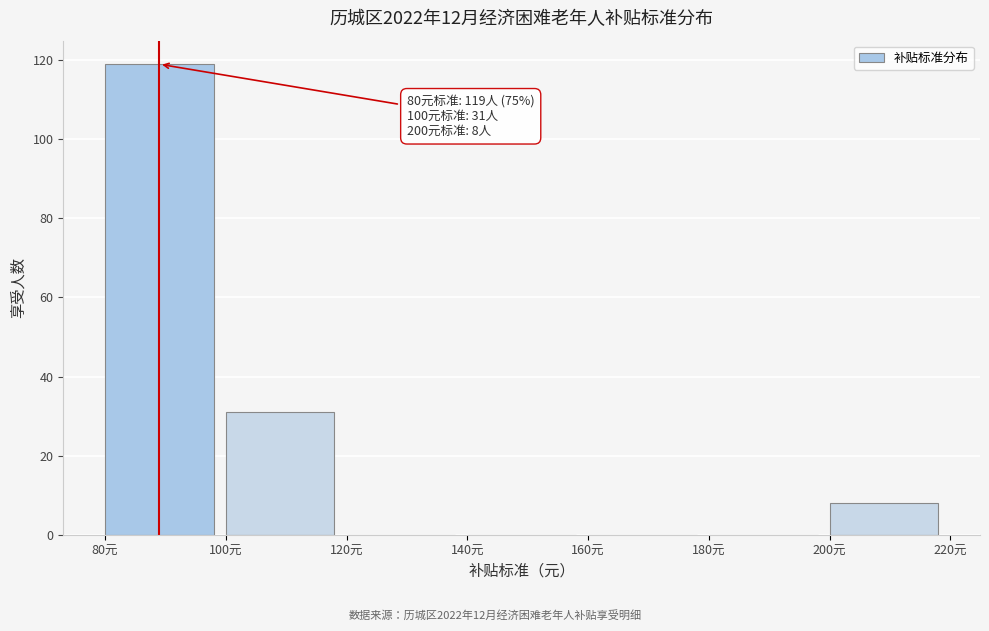

Reading right to left, list all the values displayed in this chart.

200元=8	180元=0	160元=0	140元=0	120元=0	100元=31	80元=119